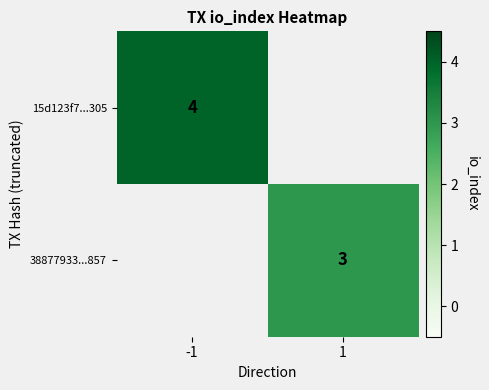

Count the number of data series in this chart.

2